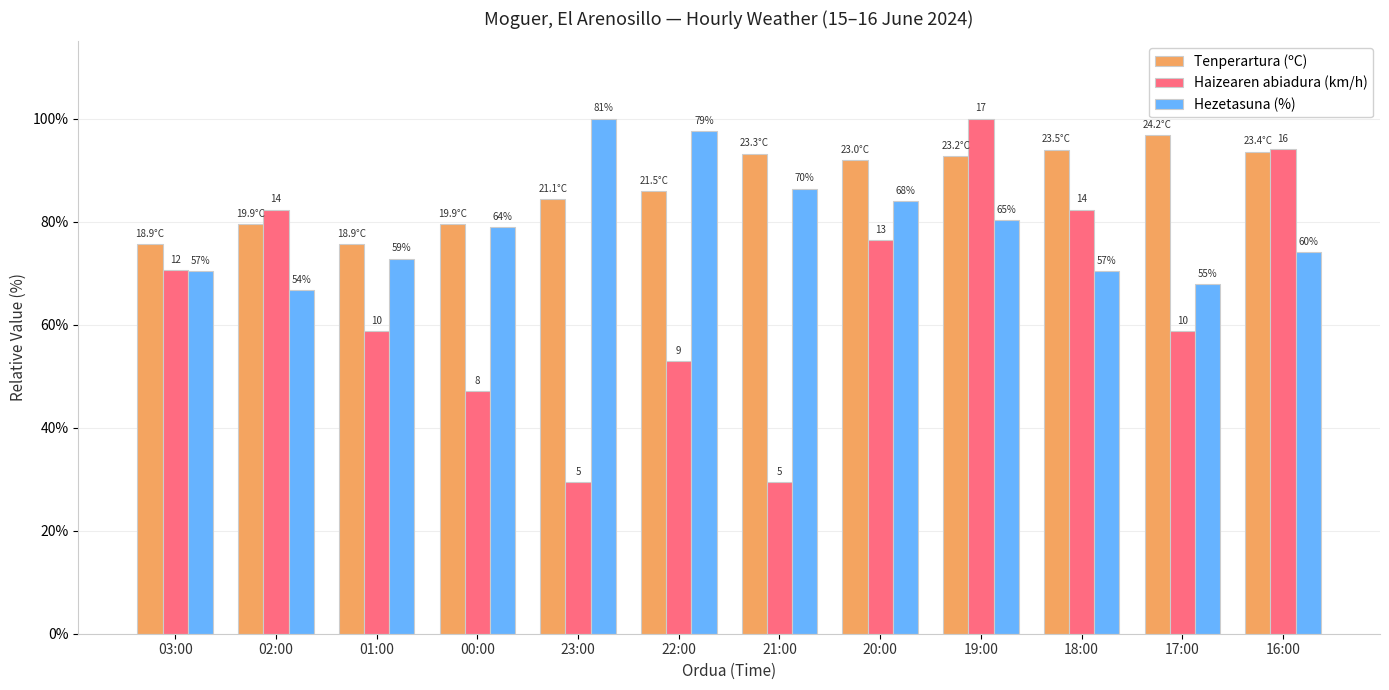

Is it true that Haizearen abiadura (km/h) equals 94.1 at 16:00?

True